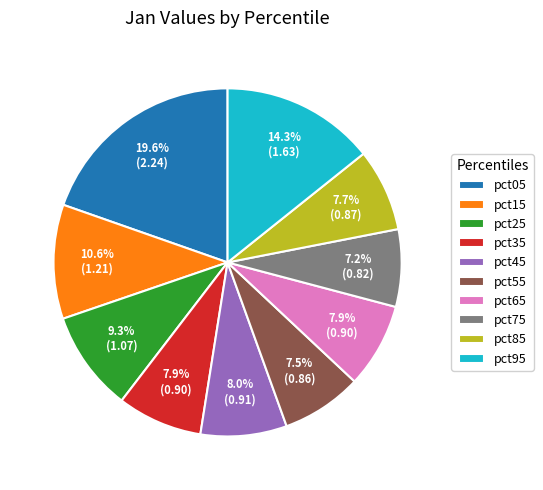

What percentage is the pct35 slice, to the nearest percent?

8%